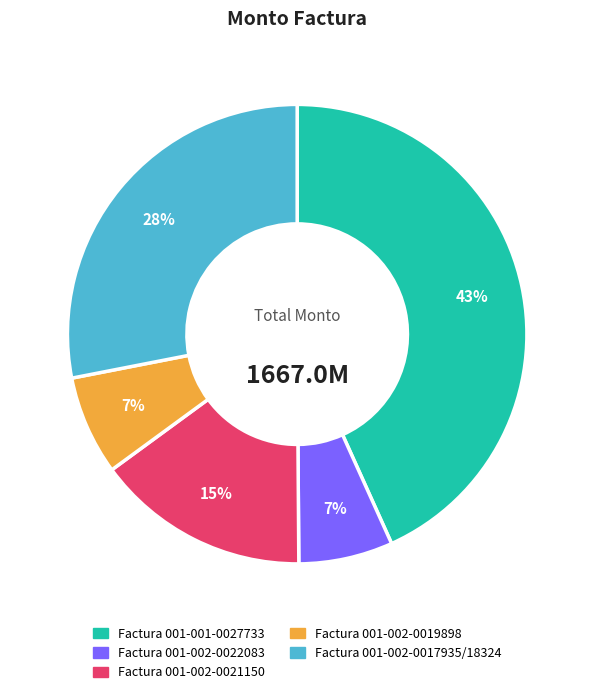

Is there a majority slice in this chart?

No